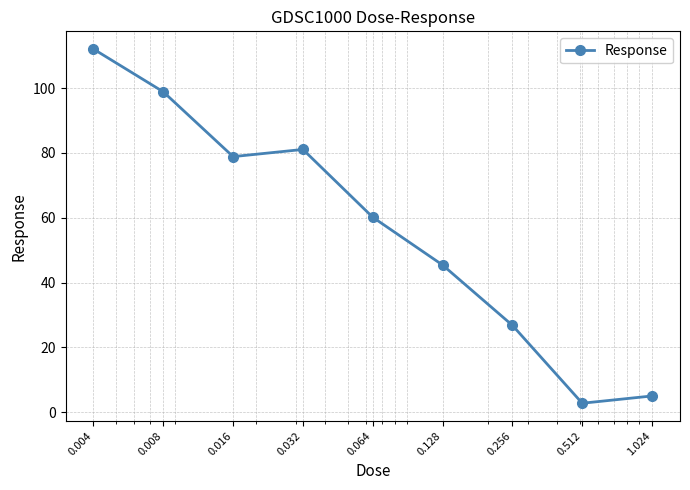

What is the difference between the second highest and minimum values?

96.1